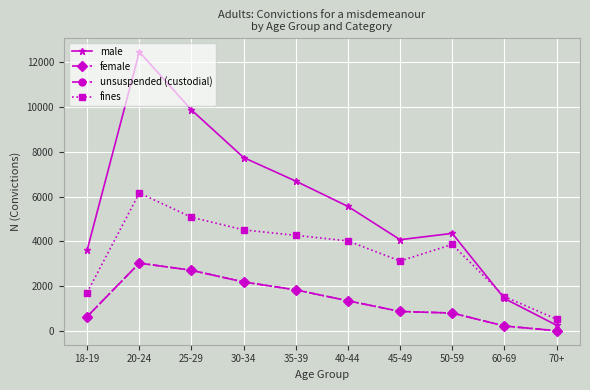

Which series has the largest range (max minus min)?

male